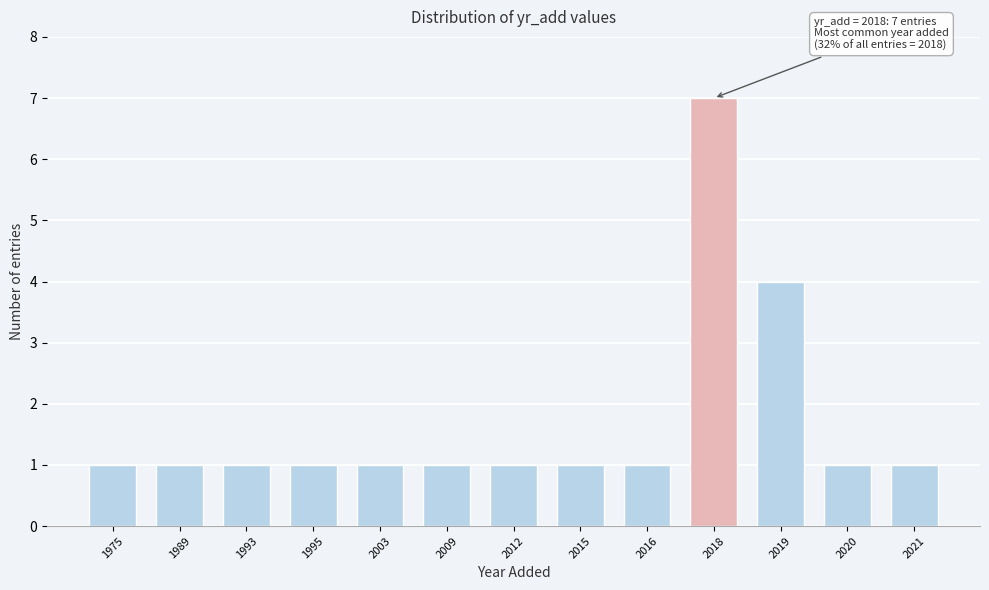

Reading left to right, extract all data points from this chart.

1975=1	1989=1	1993=1	1995=1	2003=1	2009=1	2012=1	2015=1	2016=1	2018=7	2019=4	2020=1	2021=1